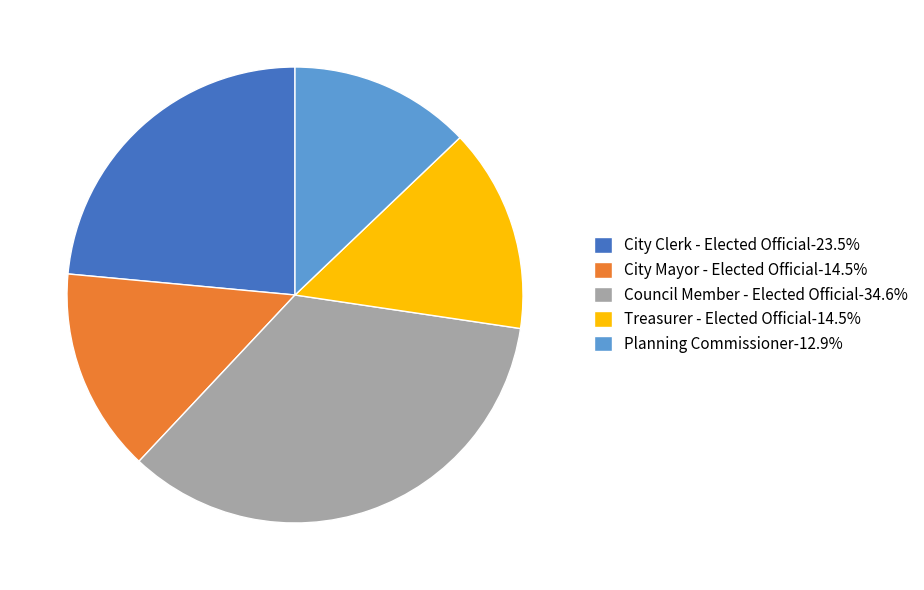

Does any single category account for the majority?

No